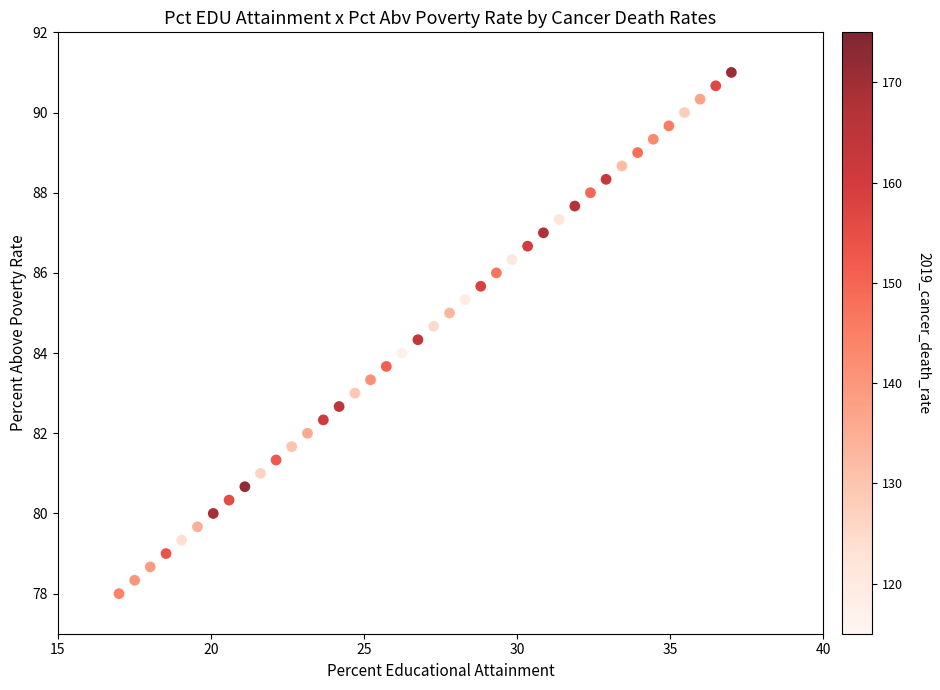

What is the range of X values (max minus min)?

20.0